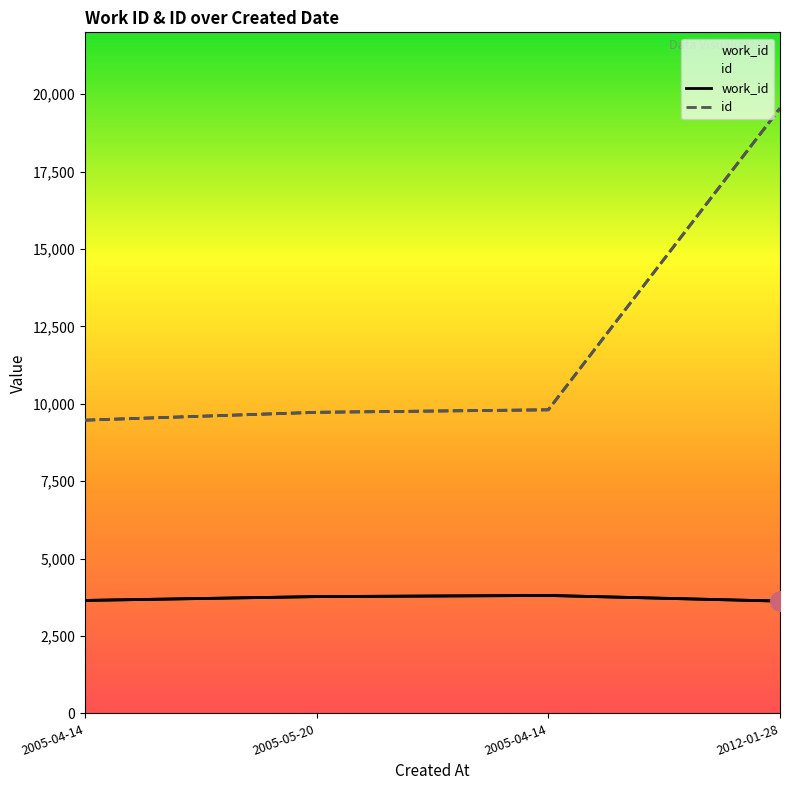

Reading left to right, transcribe all the data shown in this chart.

work_id: 2005-04-14=3648	2005-05-20=3772	2005-04-14=3809	2012-01-28=3626
id: 2005-04-14=9471	2005-05-20=9725	2005-04-14=9806	2012-01-28=19548